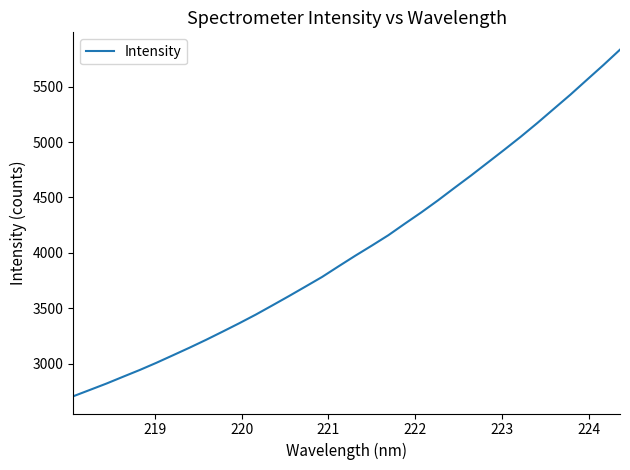

What is the smallest value displayed?

2705.7